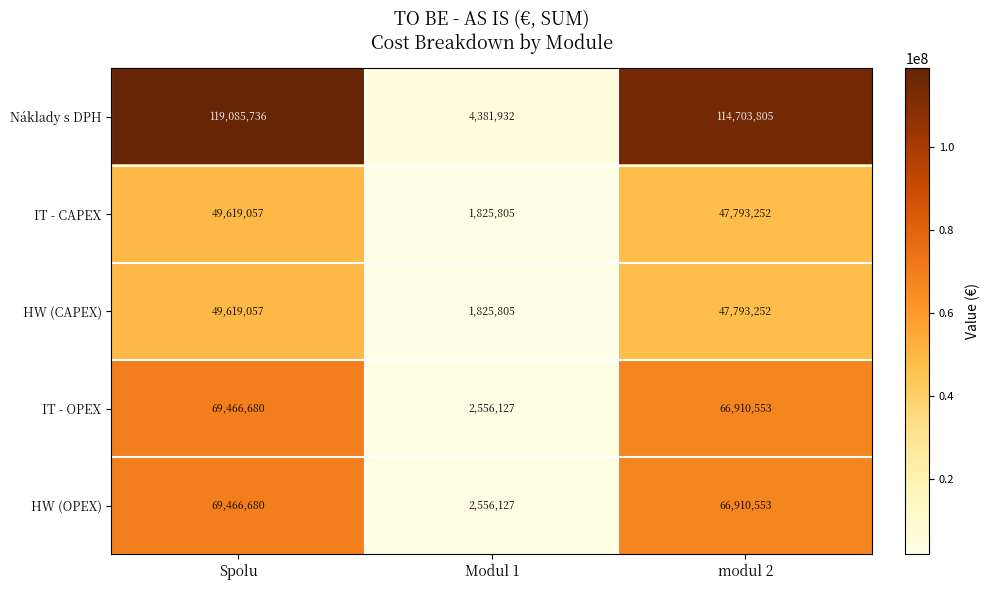

How many values in the IT - CAPEX series are below 47793252?

1